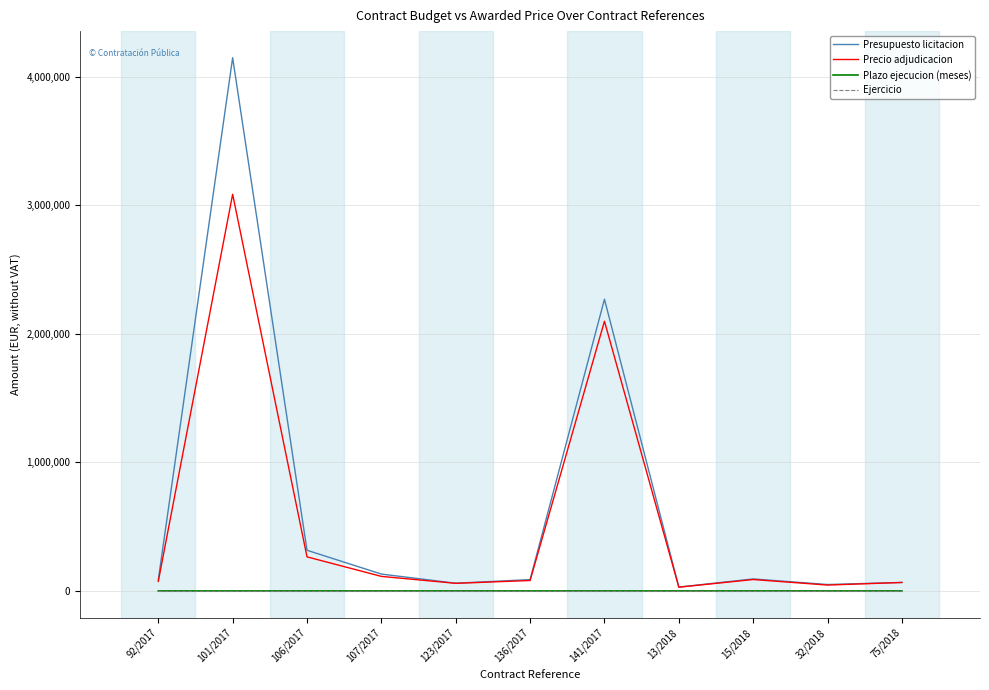

Which label corresponds to the largest value in the chart?

101/2017